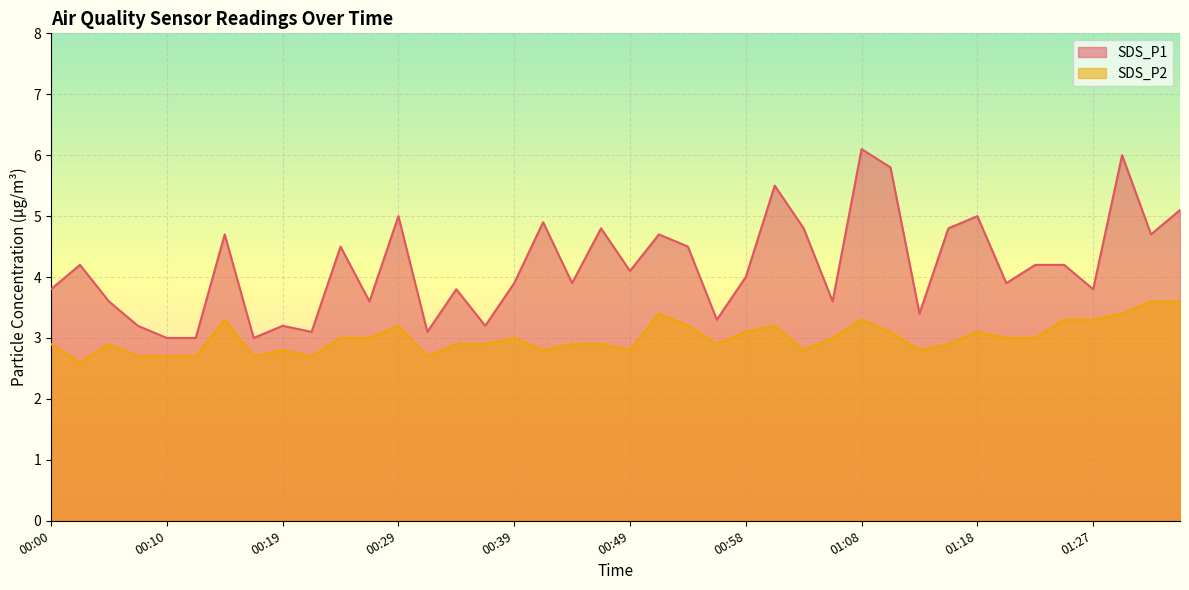

How many interior local peaks does the SDS_P1 series have?

13